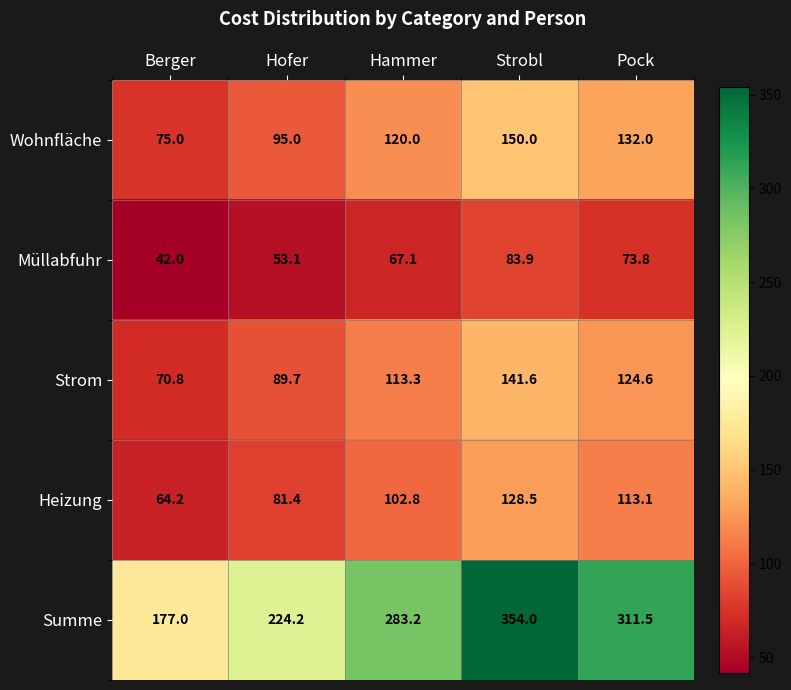

How many values in the Wohnfläche series are below 120?

2